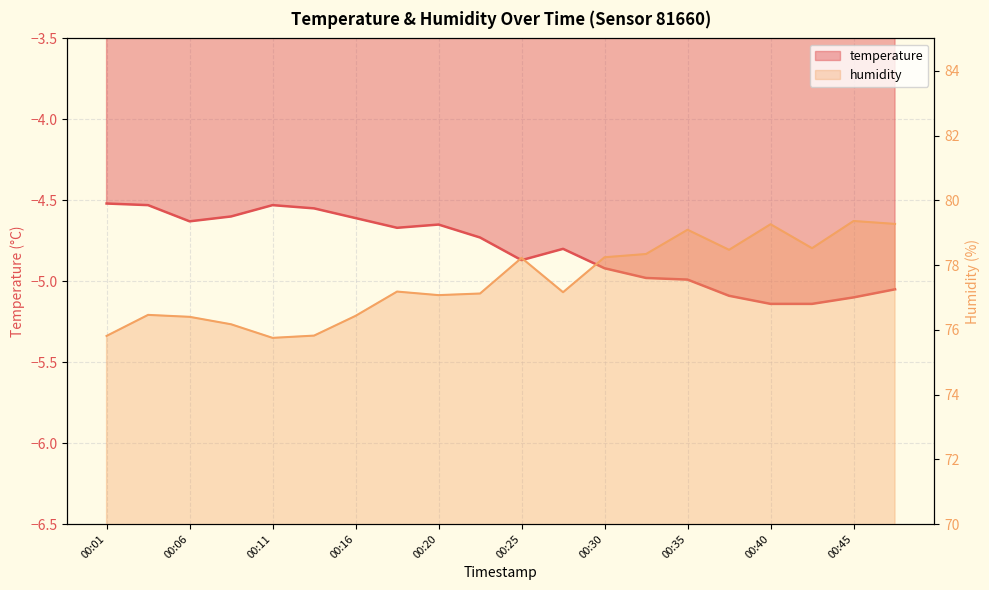

Reading left to right, list all the values displayed in this chart.

temperature: 00:01=-4.5	00:03=-4.5	00:06=-4.6	00:08=-4.6	00:11=-4.5	00:13=-4.5	00:16=-4.6	00:18=-4.7	00:20=-4.7	00:23=-4.7	00:25=-4.9	00:28=-4.8	00:30=-4.9	00:33=-5.0	00:35=-5.0	00:37=-5.1	00:40=-5.1	00:42=-5.1	00:45=-5.1	00:47=-5.0
humidity: 00:01=75.8	00:03=76.5	00:06=76.4	00:08=76.2	00:11=75.8	00:13=75.8	00:16=76.4	00:18=77.2	00:20=77.1	00:23=77.1	00:25=78.2	00:28=77.2	00:30=78.2	00:33=78.3	00:35=79.1	00:37=78.5	00:40=79.3	00:42=78.5	00:45=79.4	00:47=79.3